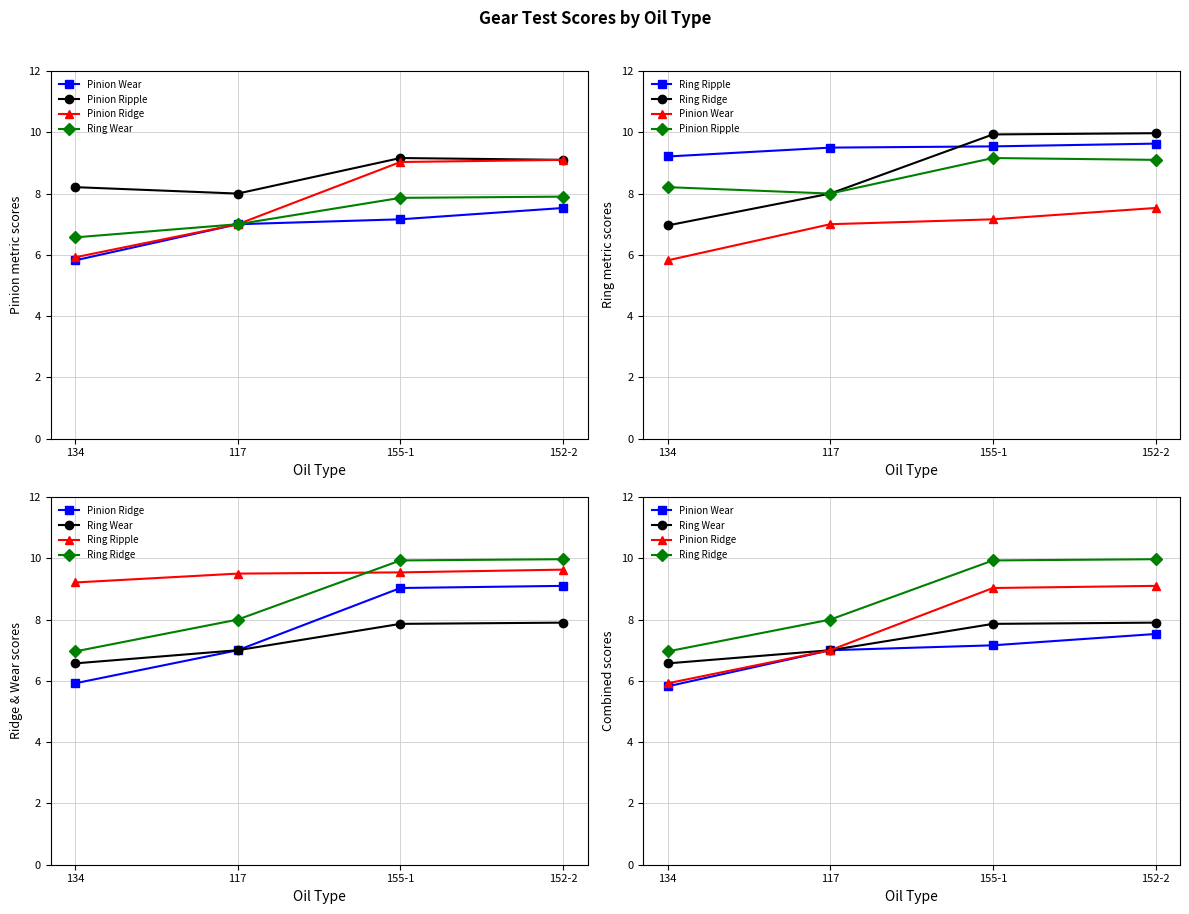

How many lines are shown in the chart?

6